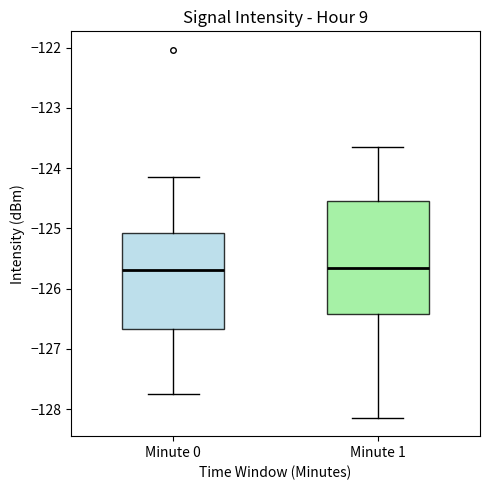

Reading left to right, transcribe this box plot: for each box, give where its median line is, the range the box spans, and where its two whiskers end, as read against the y-axis. The values are not printed on the chart, so give them approximately, as read against the axis.

Minute 0: median -125.7, box -126.7 to -125.1, whiskers -127.7 to -124.1
Minute 1: median -125.6, box -126.4 to -124.5, whiskers -128.1 to -123.6